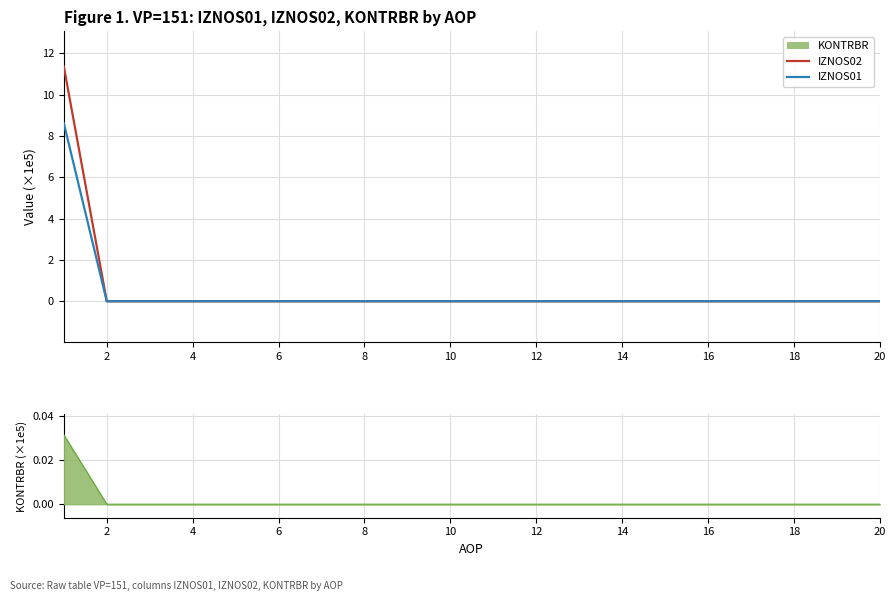

Does the chart display data point markers on the line(s)?

No